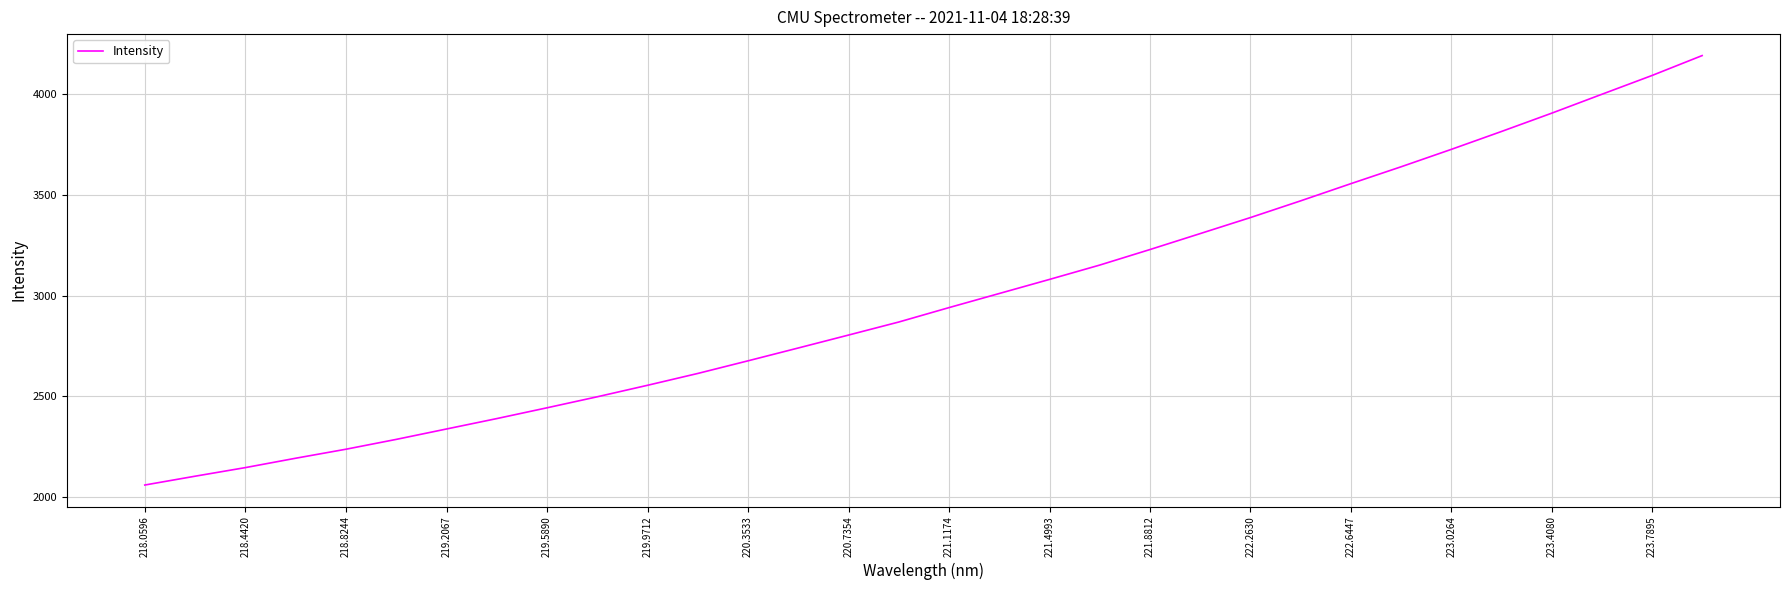

What is the difference between the maximum and minimum values?

2130.1